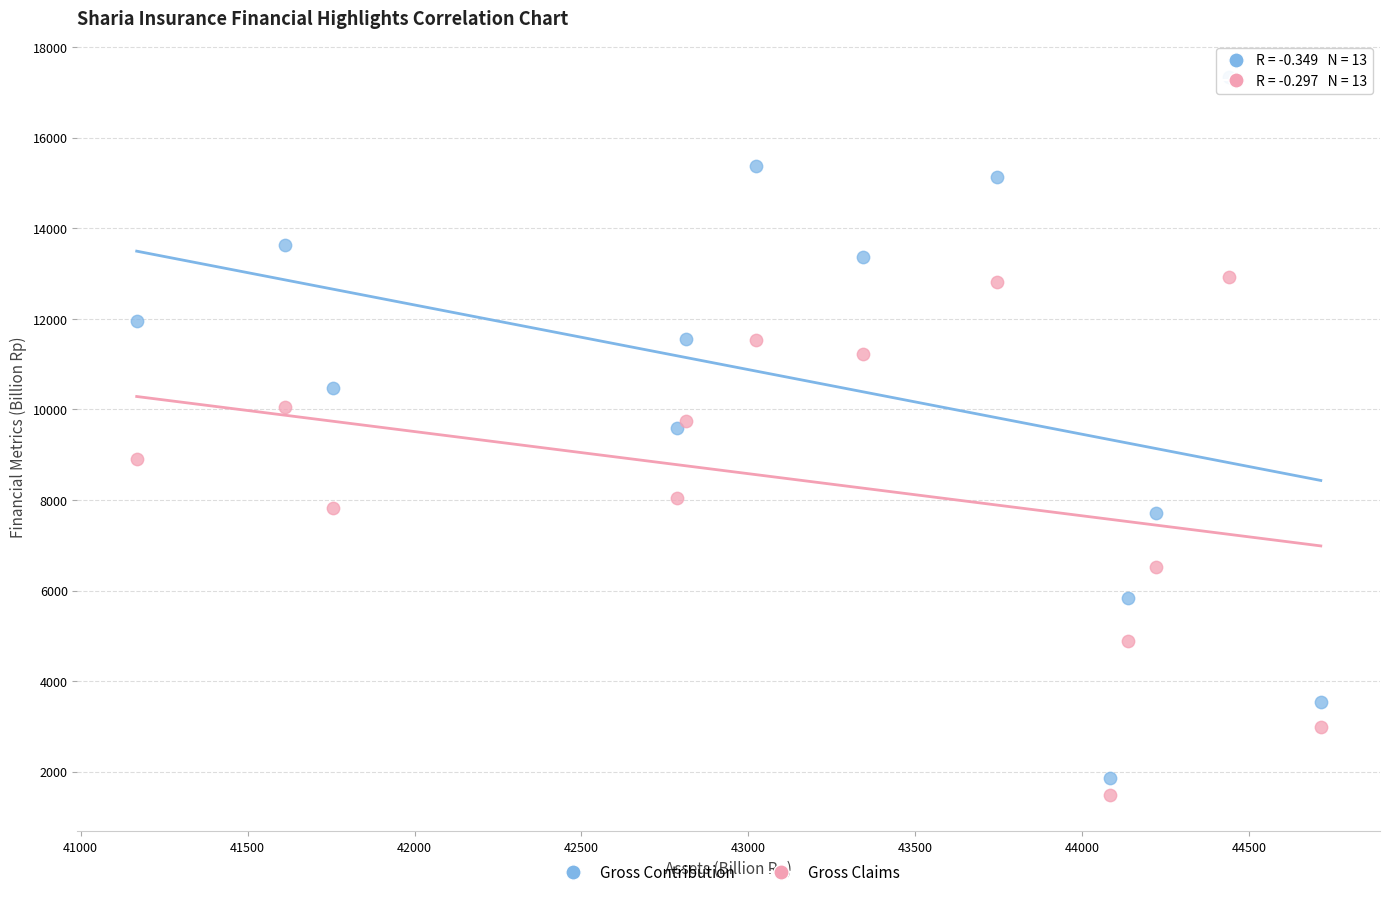

Which series has the largest Y range (max minus min)?

Gross Contribution